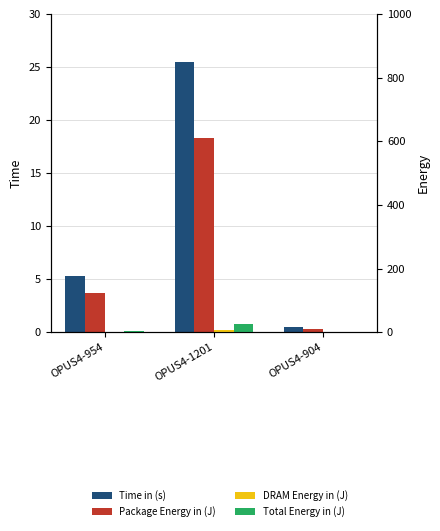

Which series has the largest range (max minus min)?

Time in (s)